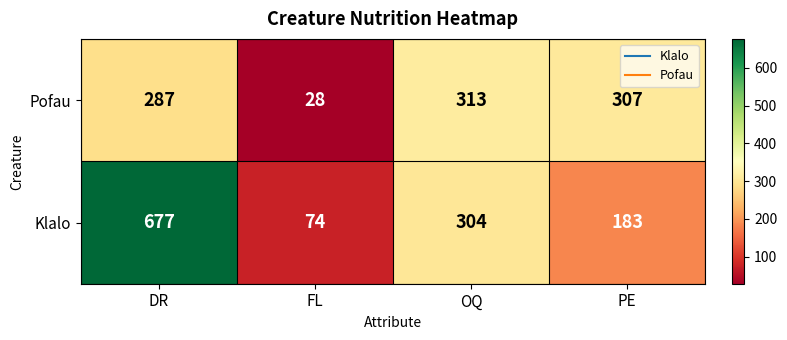

List the labels in order of Pofau value, smallest first.

FL, DR, PE, OQ